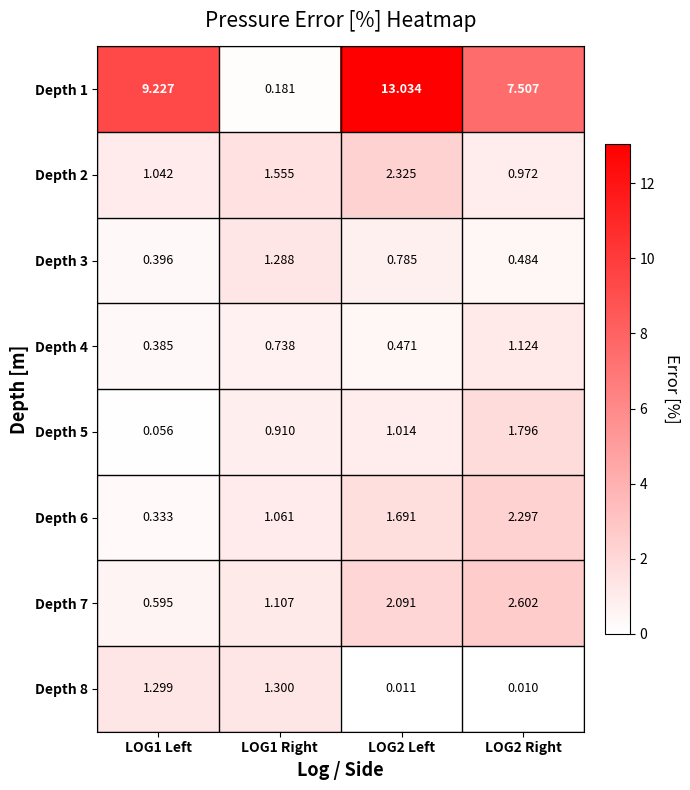

Is the value of Depth 5 at LOG2 Left greater than the value of Depth 4 at LOG1 Right?

Yes